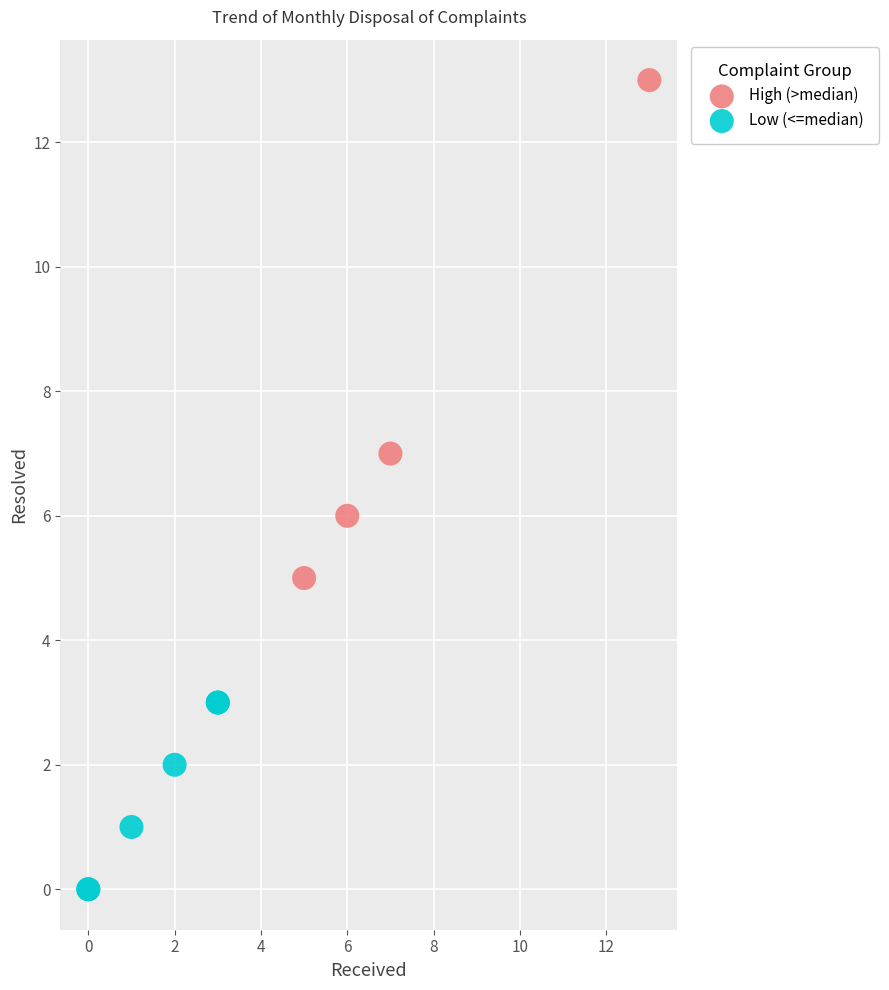

Which series has the largest Y range (max minus min)?

High (>median)